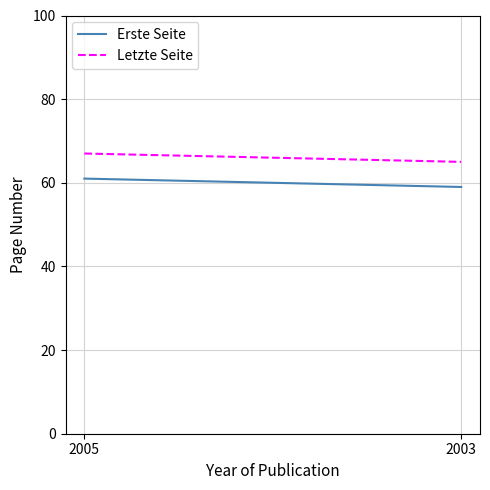

Is it true that Erste Seite equals 59 at 2003?

True